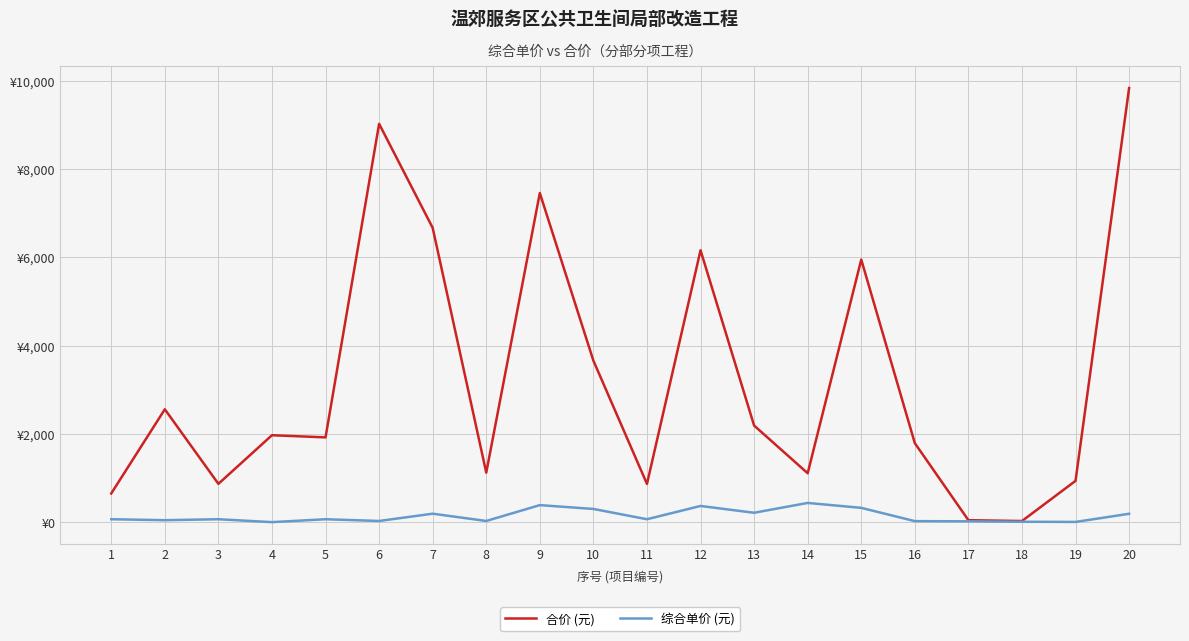

Rank the series by their maximum value, from lowest to highest.

综合单价 (元), 合价 (元)